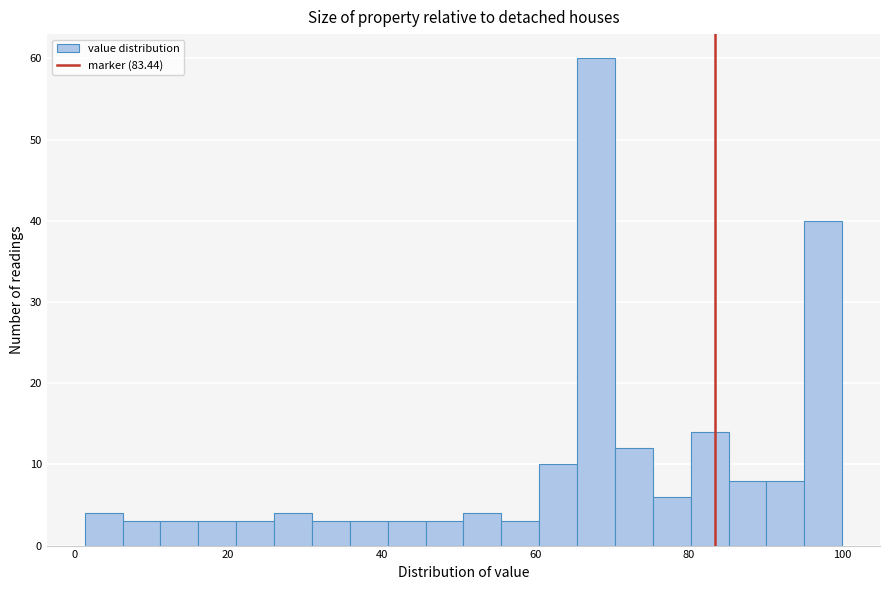

Read against the x-axis, roughly where is the centre of the tallest bar?

68